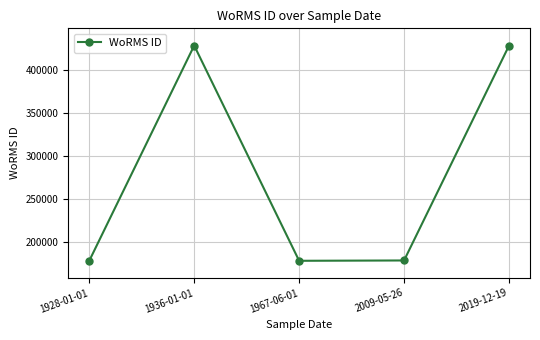

What is the value of the 3rd point from the left?

178590